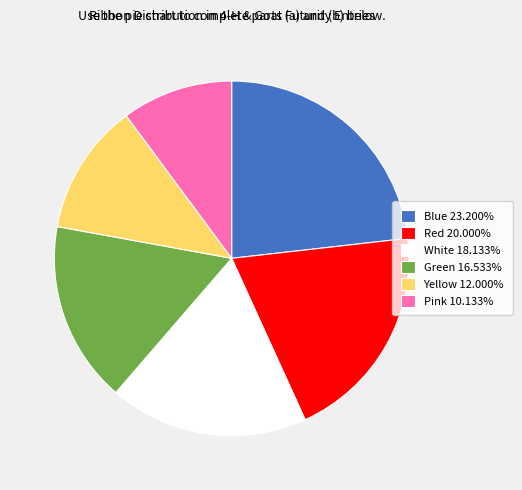

Does any single category account for the majority?

No